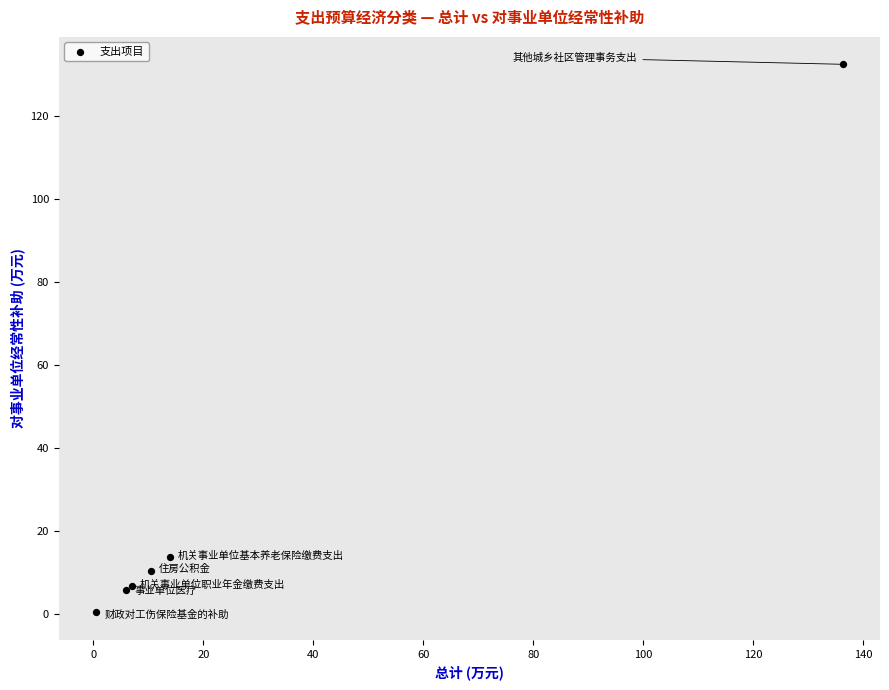

What Y value in the scatter plot is closest to 66?

13.9